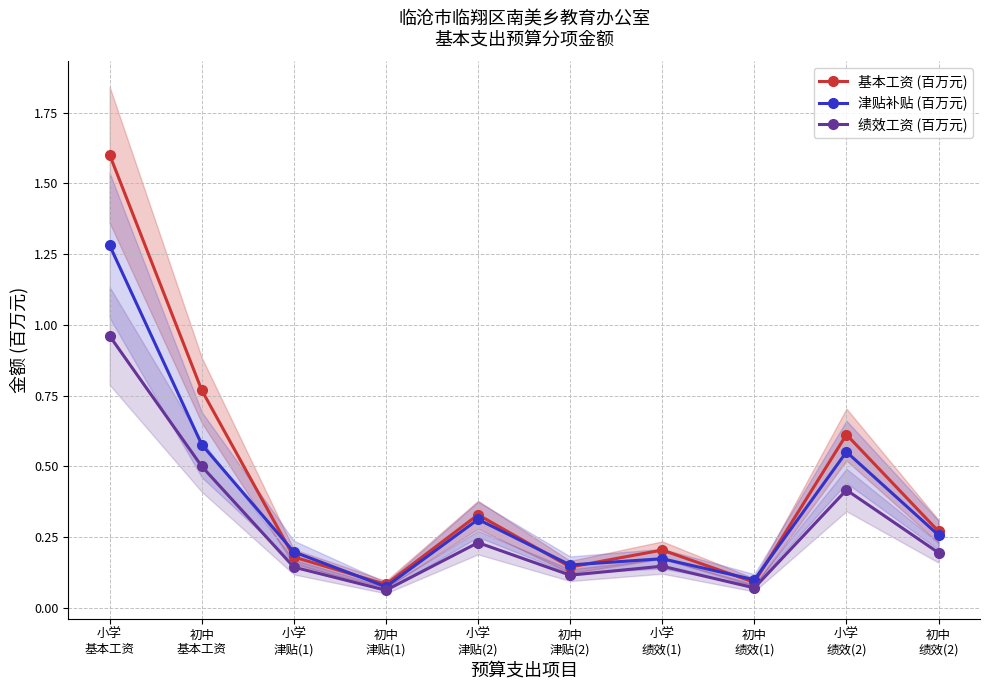

What is the difference between the 基本工资 (百万元) values at 小学
基本工资 and 初中
津贴(1)?

1.5